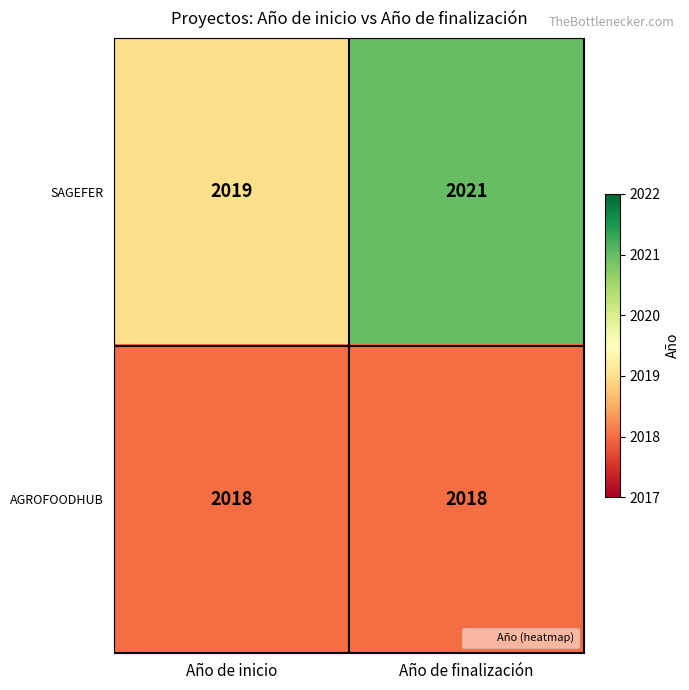

Rank the series by their maximum value, from highest to lowest.

SAGEFER, AGROFOODHUB